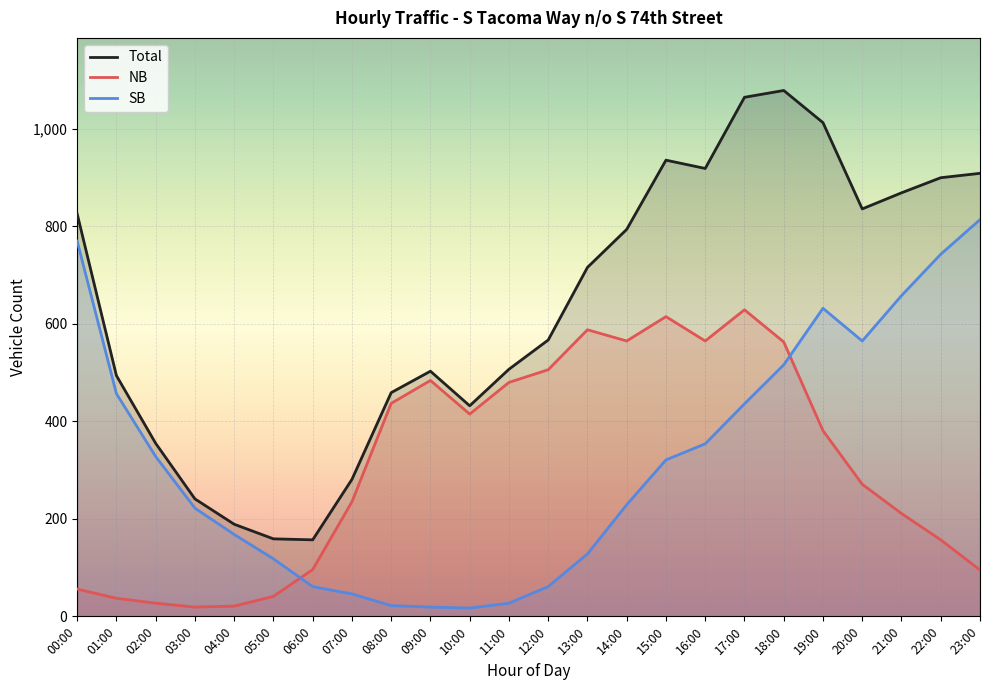

Where does the NB series first go above 381?

08:00